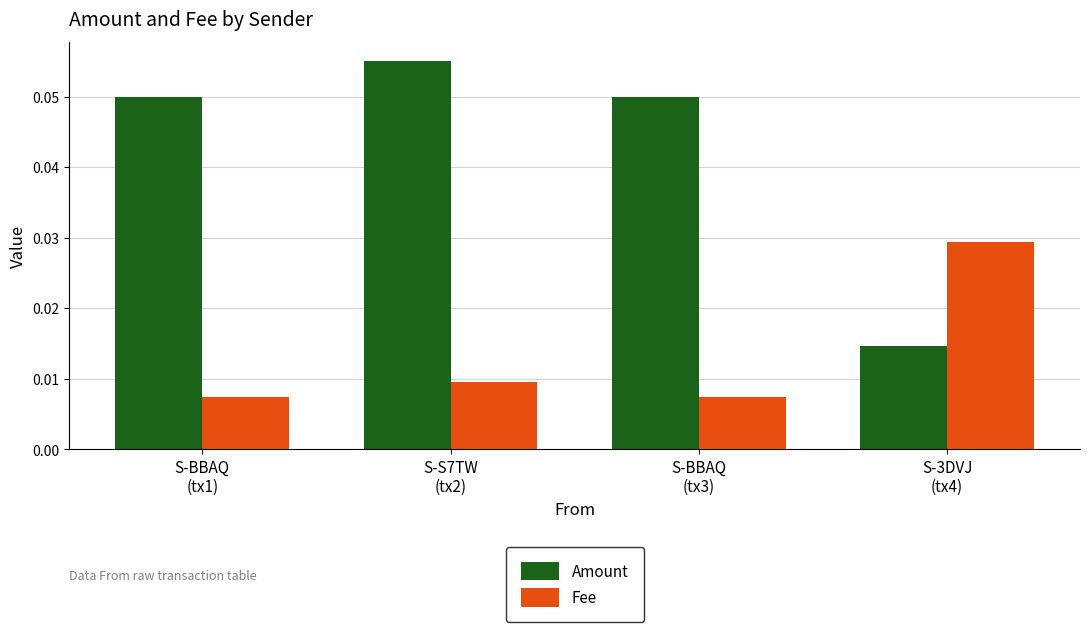

Which category has the highest value in the Amount series?

S-S7TW
(tx2)